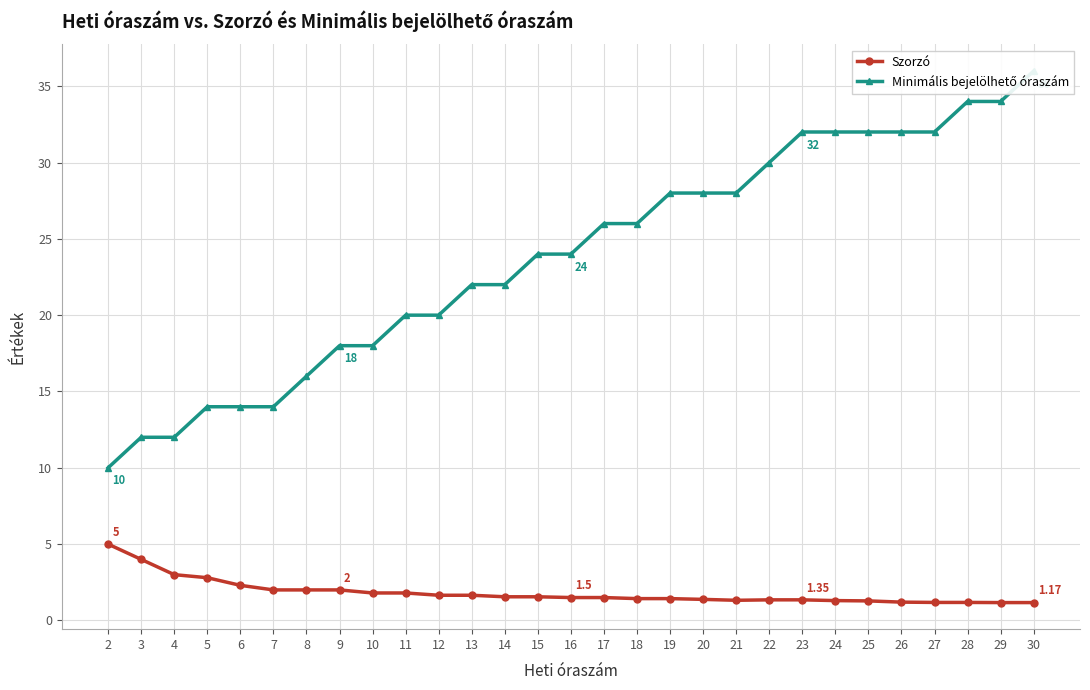

True or false: Szorzó and Minimális bejelölhető óraszám intersect in this chart.

False